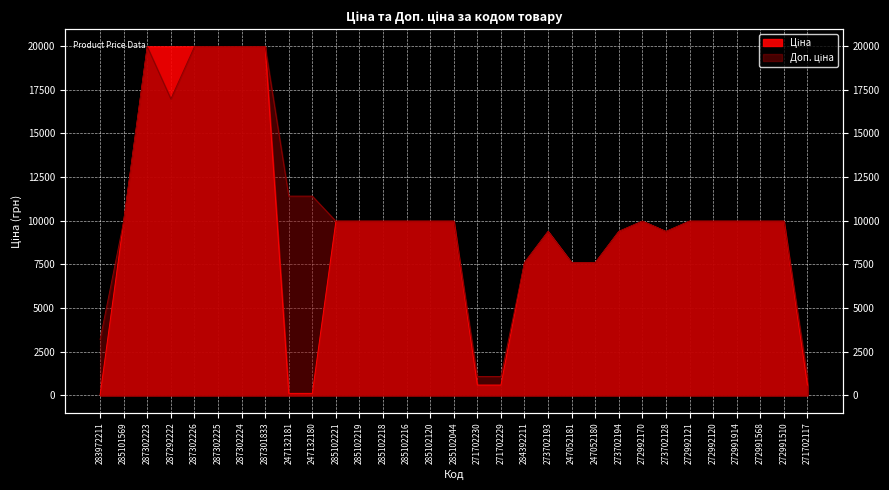

Reading right to left, list all the values displayed in this chart.

Ціна: 271702117=589.9	272991510=9975.0	272991568=9975.0	272991914=9975.0	272992120=9975.0	272992121=9975.0	273702128=9384.0	272992170=9975.0	273702194=9384.0	247052180=7596.5	247052181=7596.5	273702193=9384.0	284392211=7596.5	271702229=589.9	271702230=589.9	285102044=9975.0	285102120=9975.0	285102216=9975.0	285102218=9975.0	285102219=9975.0	285102221=9975.0	247132180=114.1	247132181=114.1	287301833=19964.2	287302224=19964.2	287302225=19964.2	287302226=19964.2	287292222=19964.2	287302223=19964.2	285101569=9975.0	283972211=32.0
Доп. ціна: 271702117=1081.7	272991510=9975.0	272991568=9975.0	272991914=9975.0	272992120=9975.0	272992121=9975.0	273702128=9384.0	272992170=9975.0	273702194=9384.0	247052180=7596.5	247052181=7596.5	273702193=9384.0	284392211=7596.5	271702229=1081.7	271702230=1081.7	285102044=9975.0	285102120=9975.0	285102216=9975.0	285102218=9975.0	285102219=9975.0	285102221=9975.0	247132180=11410.0	247132181=11410.0	287301833=19964.2	287302224=19964.2	287302225=19964.2	287302226=19964.2	287292222=16976.3	287302223=19964.2	285101569=9975.0	283972211=3205.0